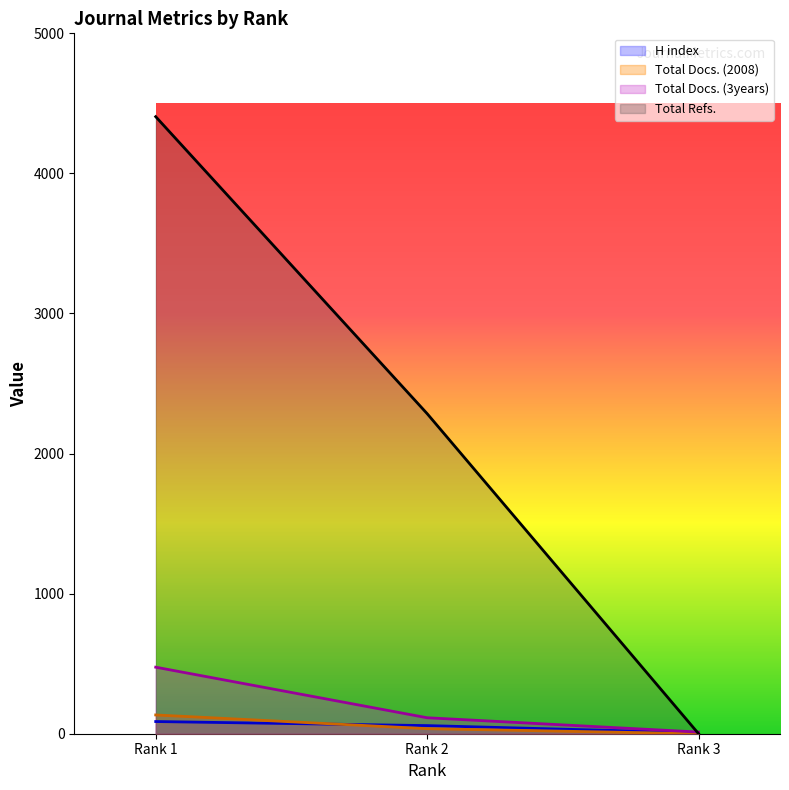

What is the spread (max minus min) of values at Rank 3?

12